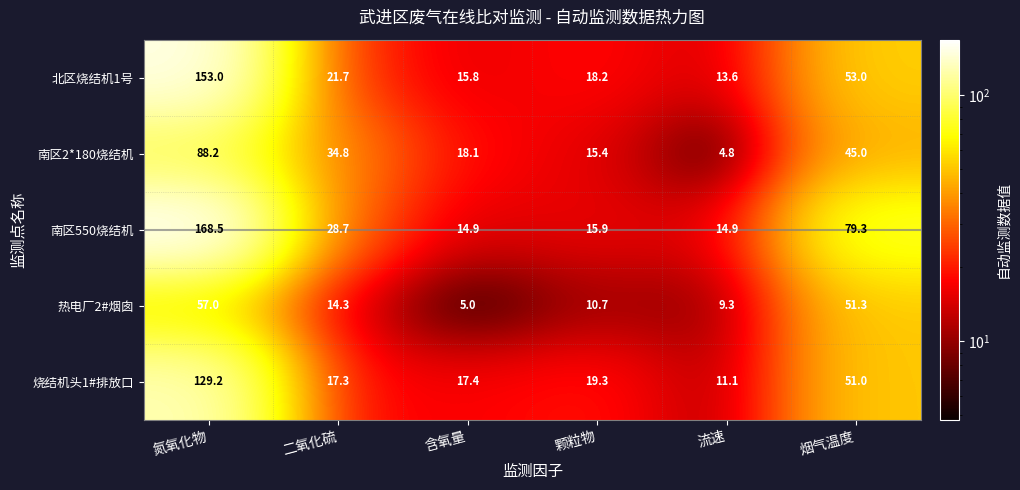

What is the total value across all series at 烟气温度?

279.6